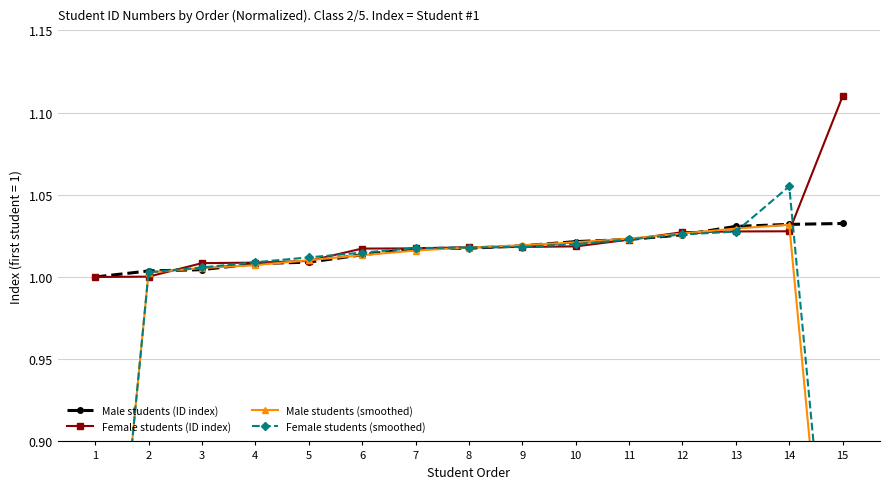

List the series in order of their peak value, highest first.

Female students (ID index), Female students (smoothed), Male students (ID index), Male students (smoothed)